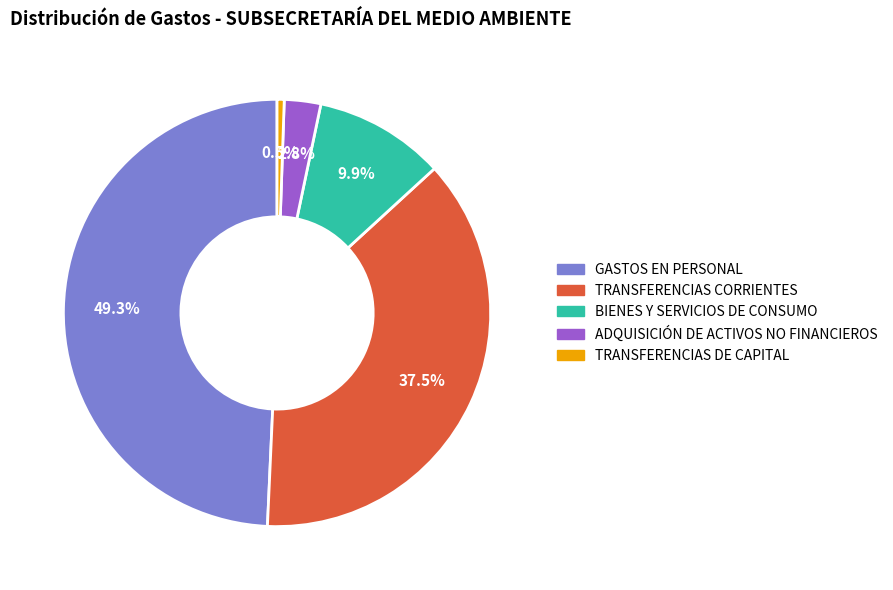

To the nearest percent, what portion does GASTOS EN PERSONAL represent?

49%